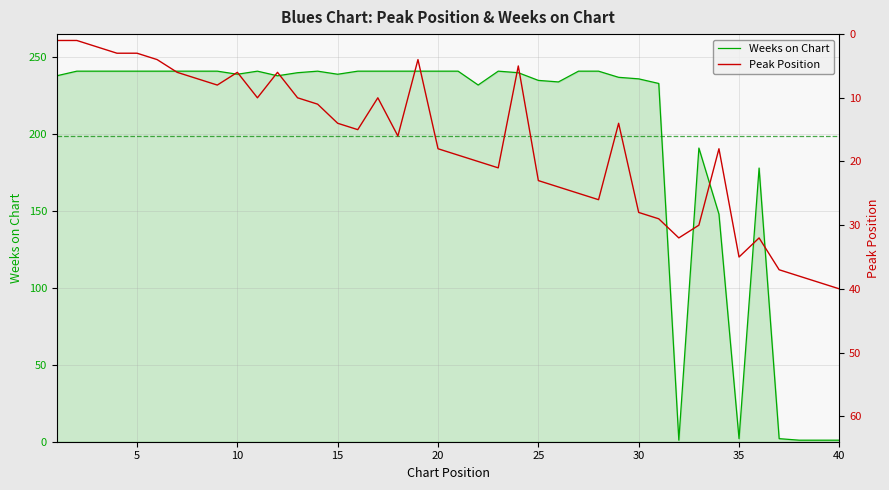

Does the chart display data point markers on the line(s)?

No